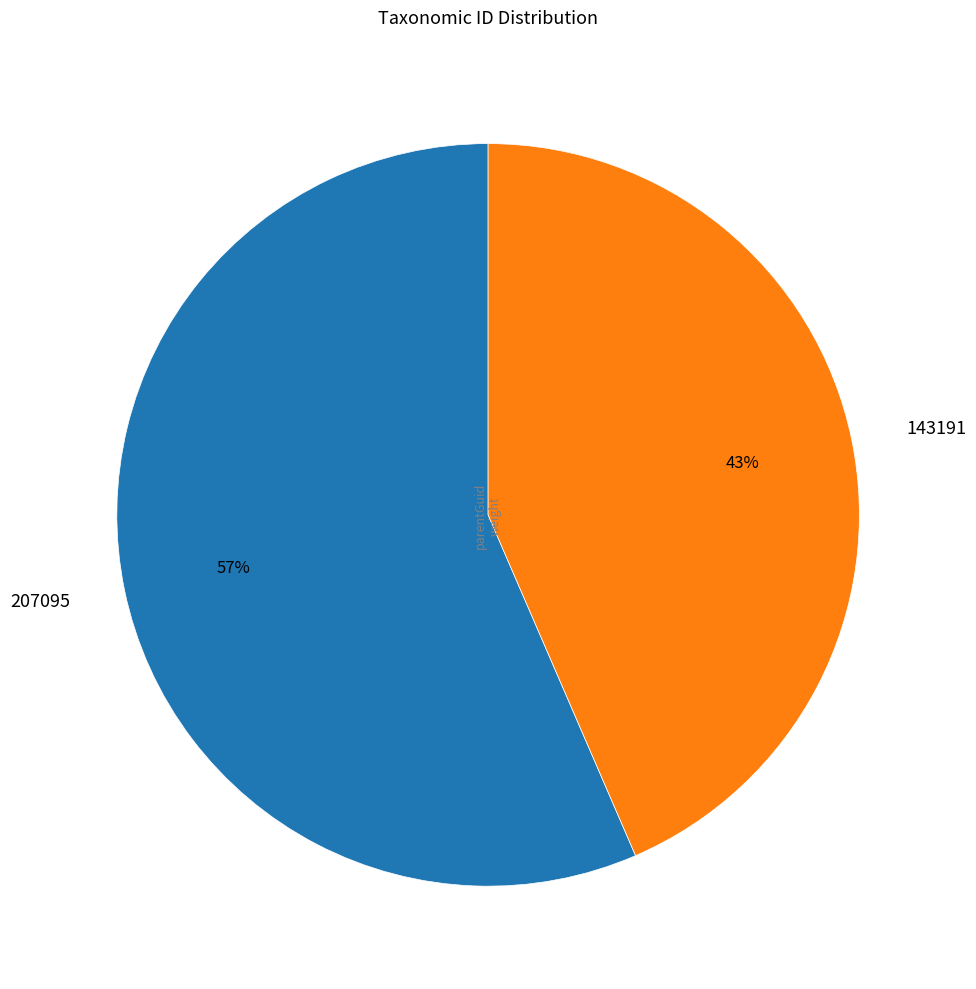

To the nearest percent, what is the combined percentage of 143191 and 207095?

100%